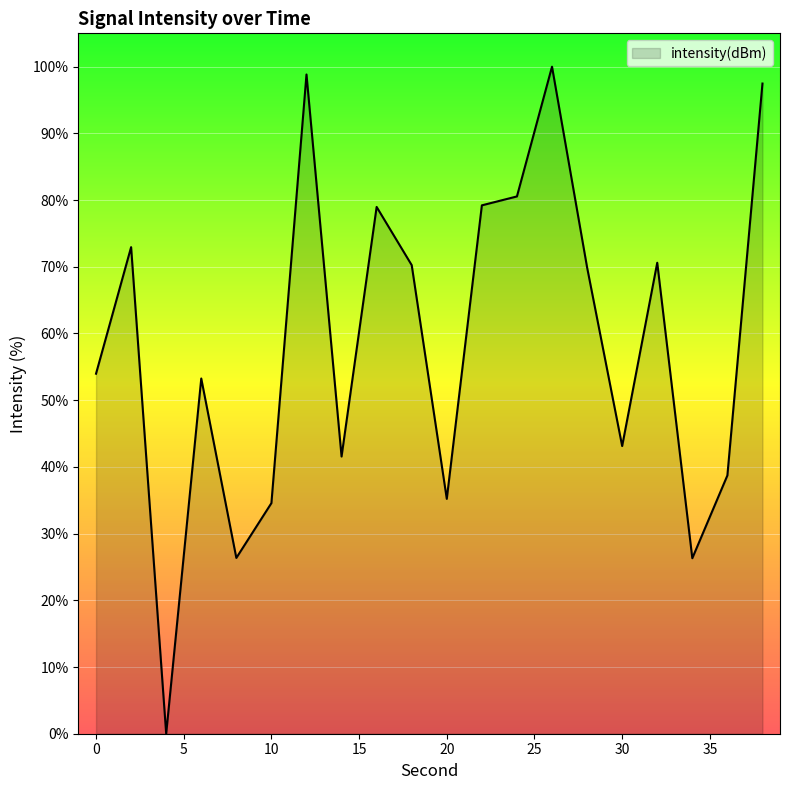

What is the difference between the maximum and minimum values?

100.0